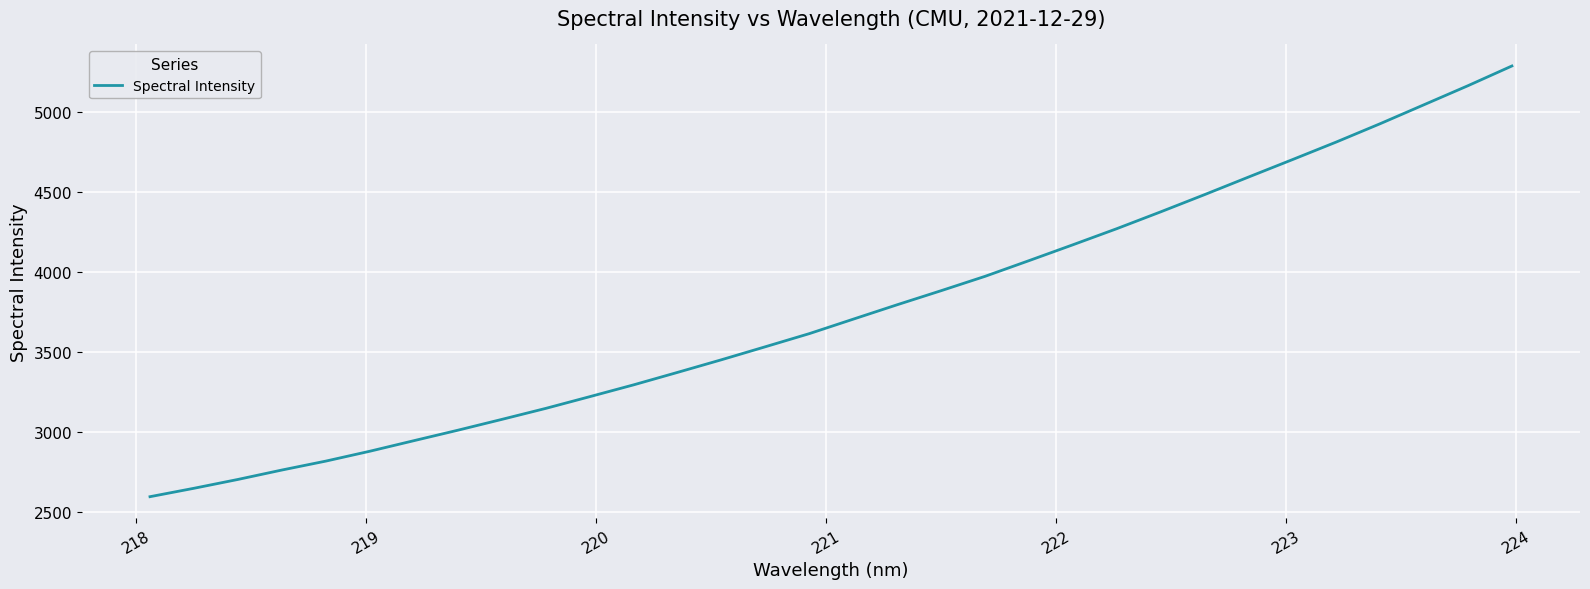

How many values exceed 3704?

16